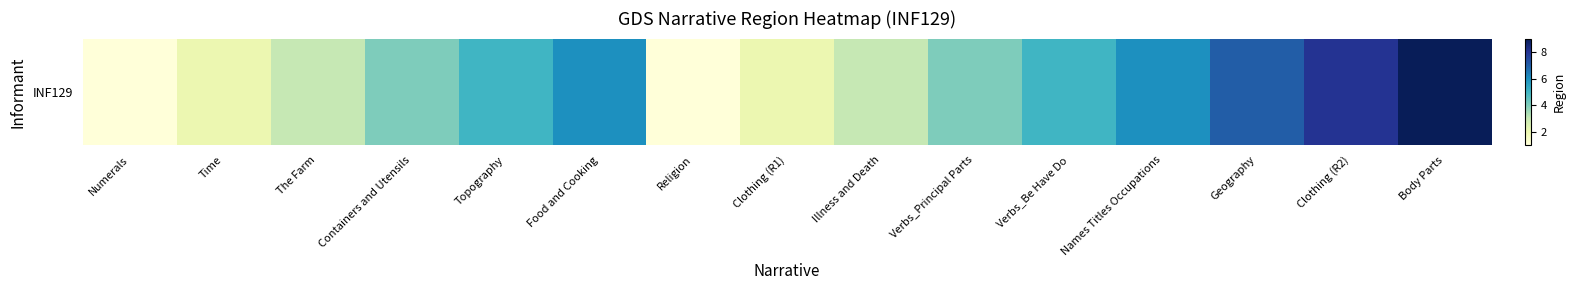

True or false: the data shows 6 at Names Titles Occupations.

True